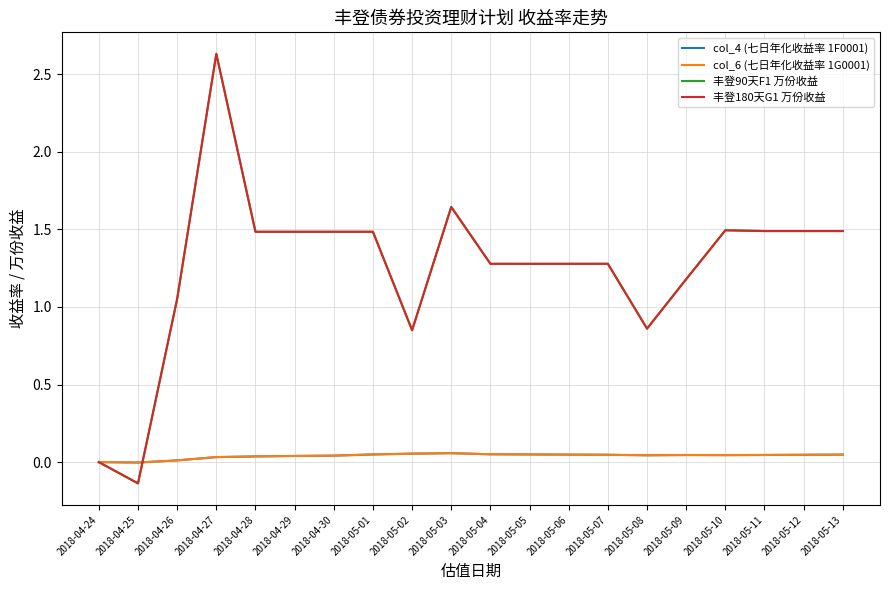

Is this an area chart (filled region under the line)?

No